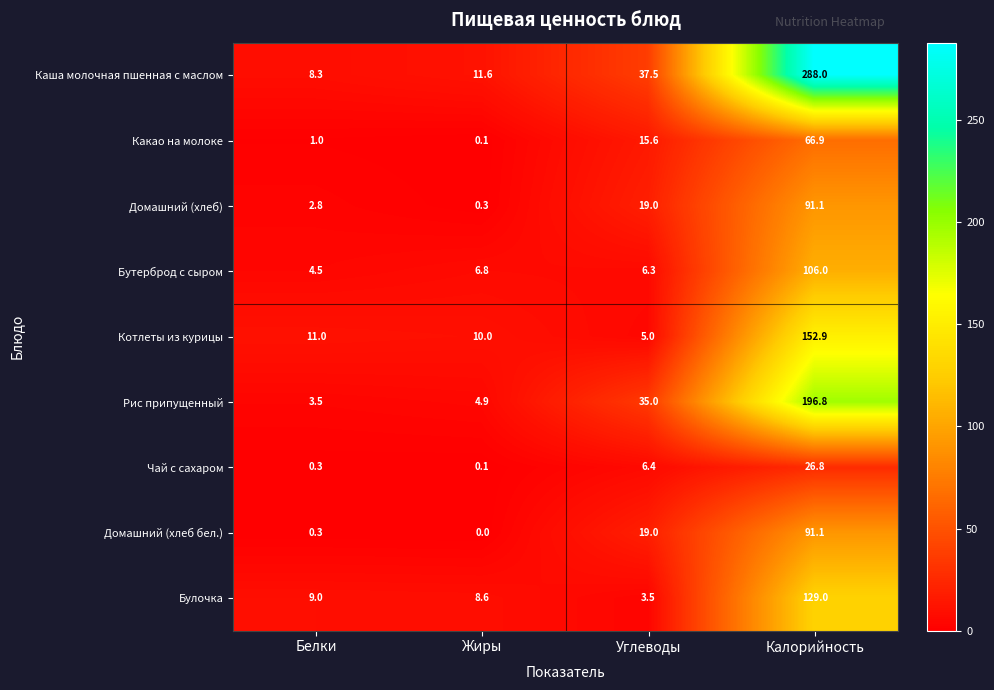

What is the difference between the second highest and minimum values in the Домашний (хлеб) series?

18.7